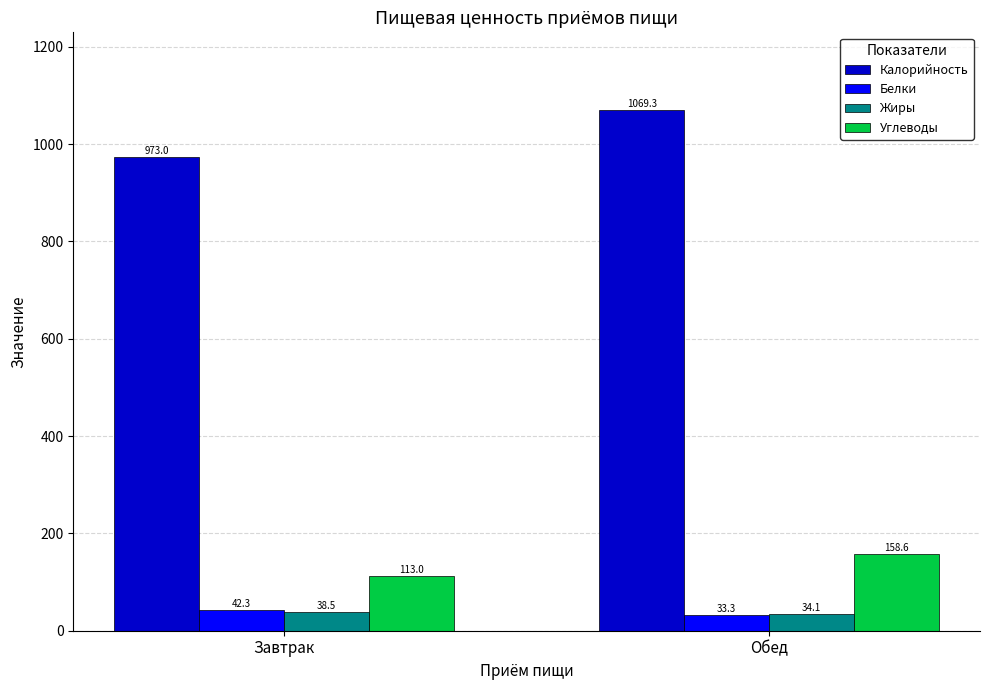

Is it true that Жиры equals 38.5 at Завтрак?

True